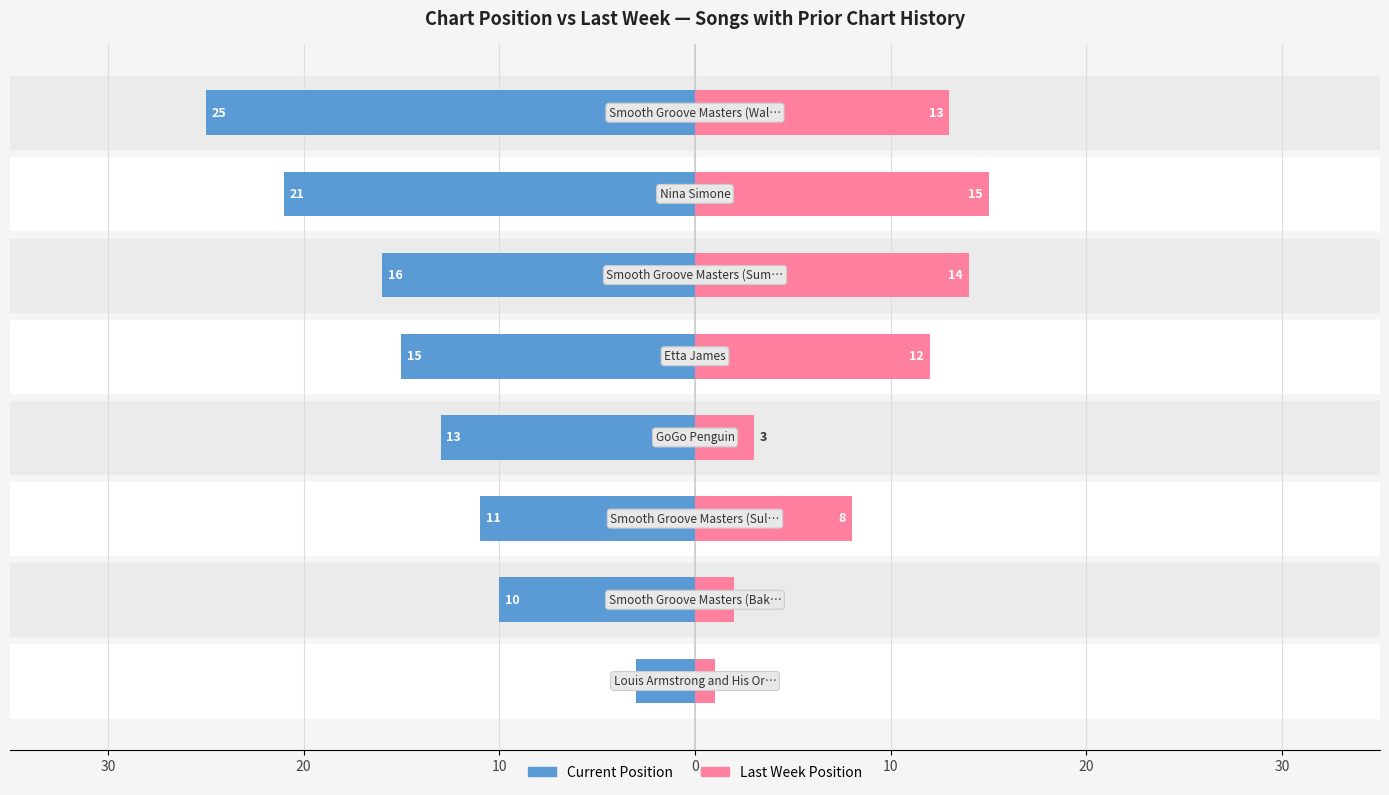

What is the average value of the Last Week Position series?

8